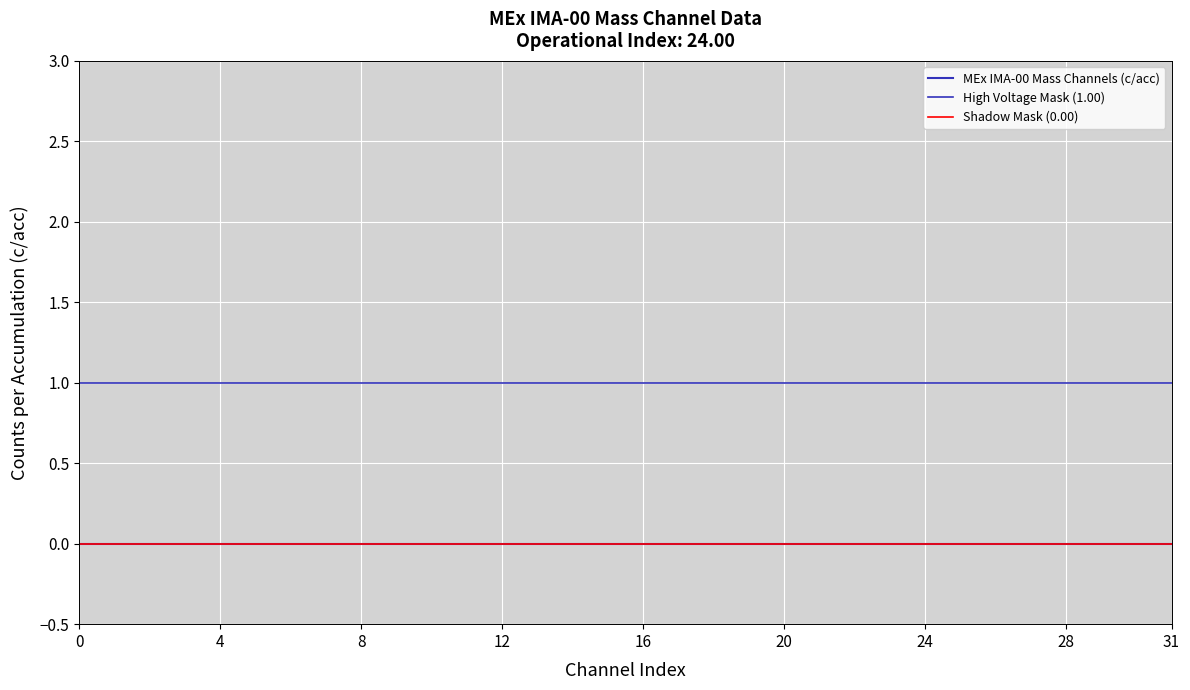

True or false: Mass Channel 2 has more than 2 points higher than both neighbors.

False